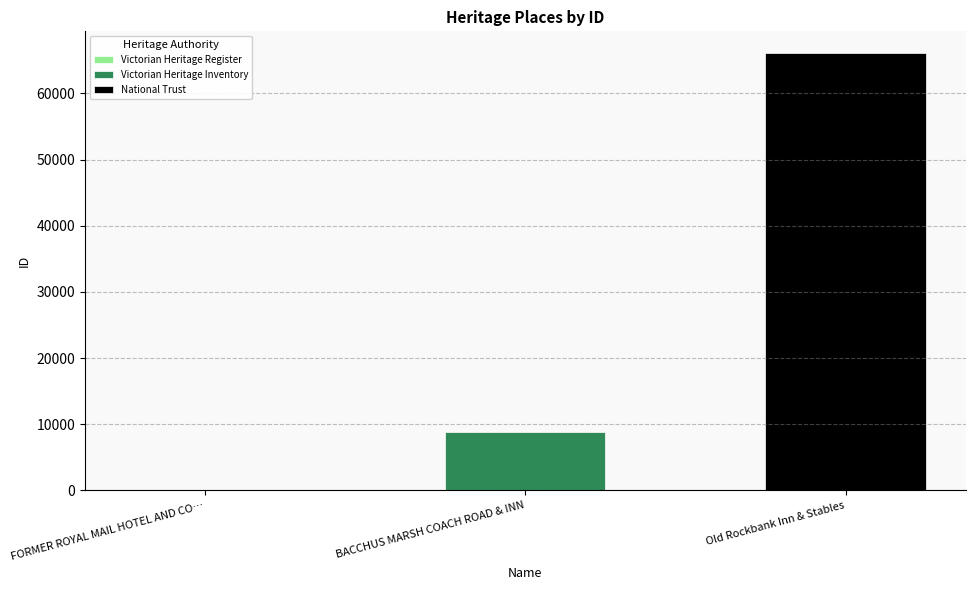

What is the label of the 2nd bar from the right?

BACCHUS MARSH COACH ROAD & INN